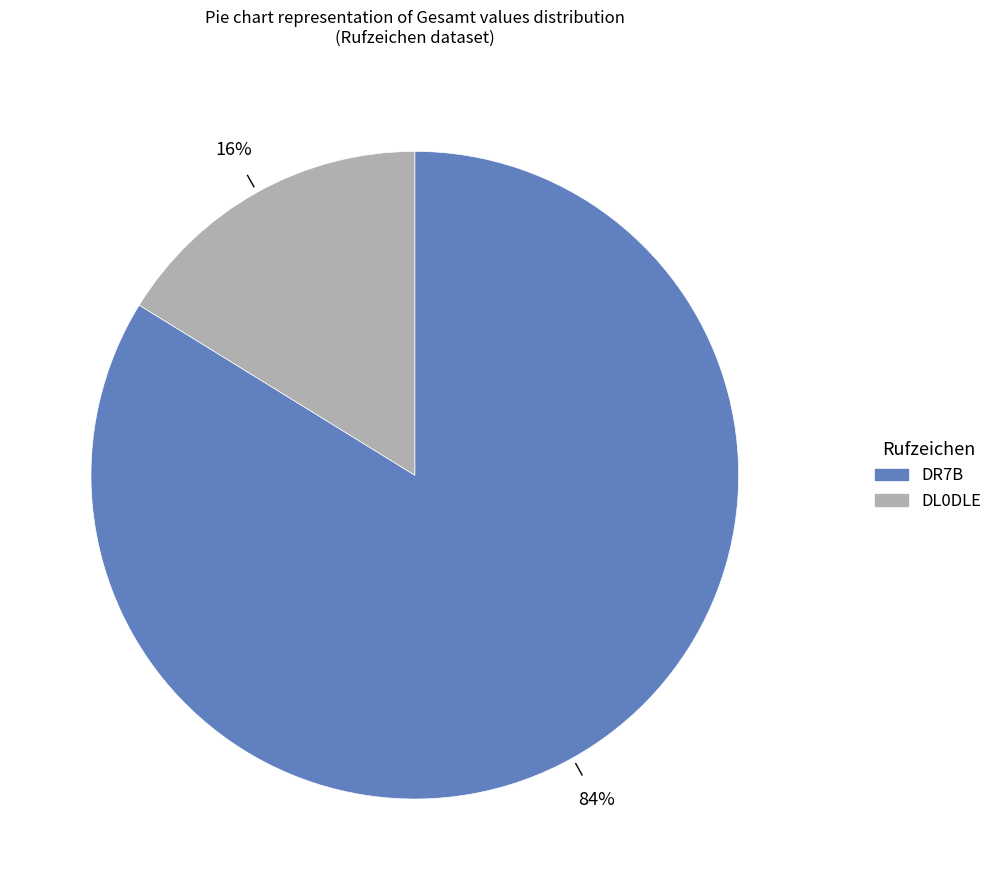

To the nearest percent, what is the difference between the largest and smallest slice percentages?

68%